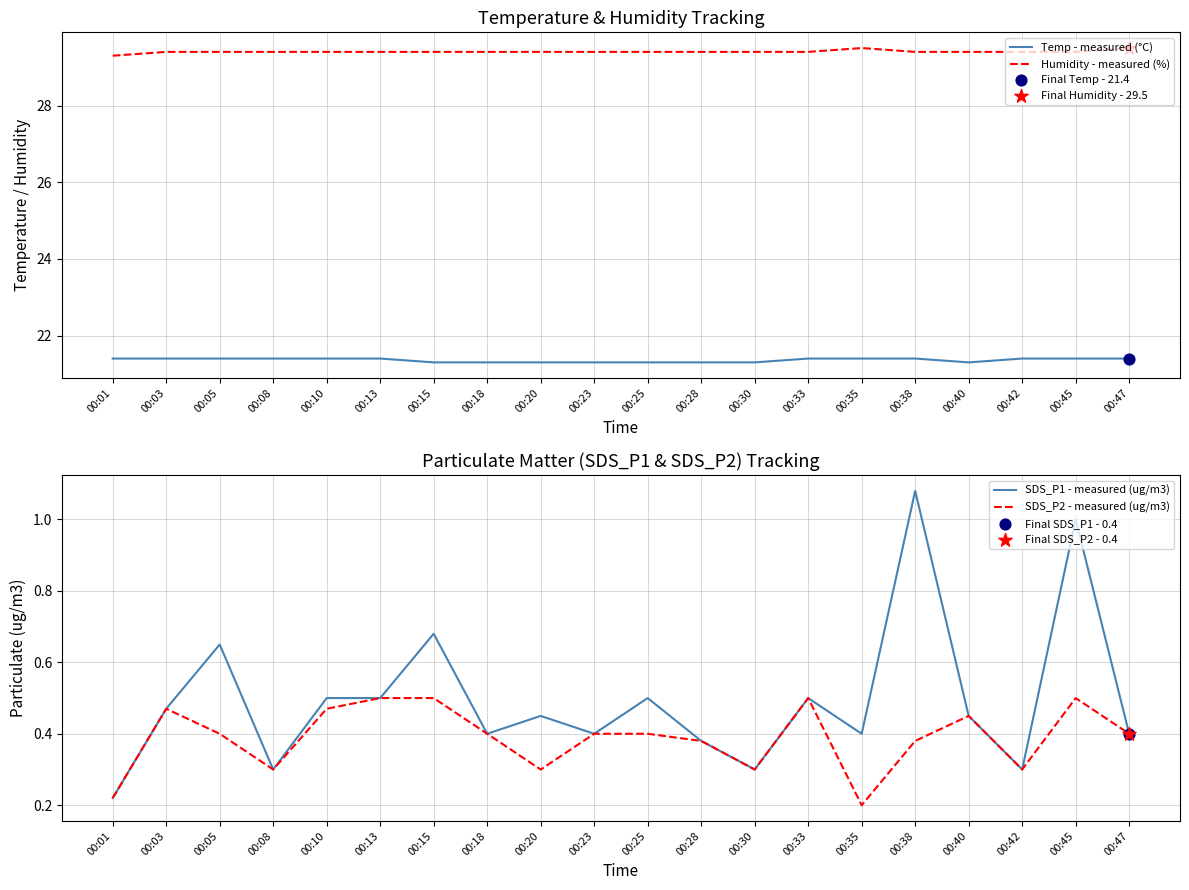

What is the total value across all series at 00:28?

51.5